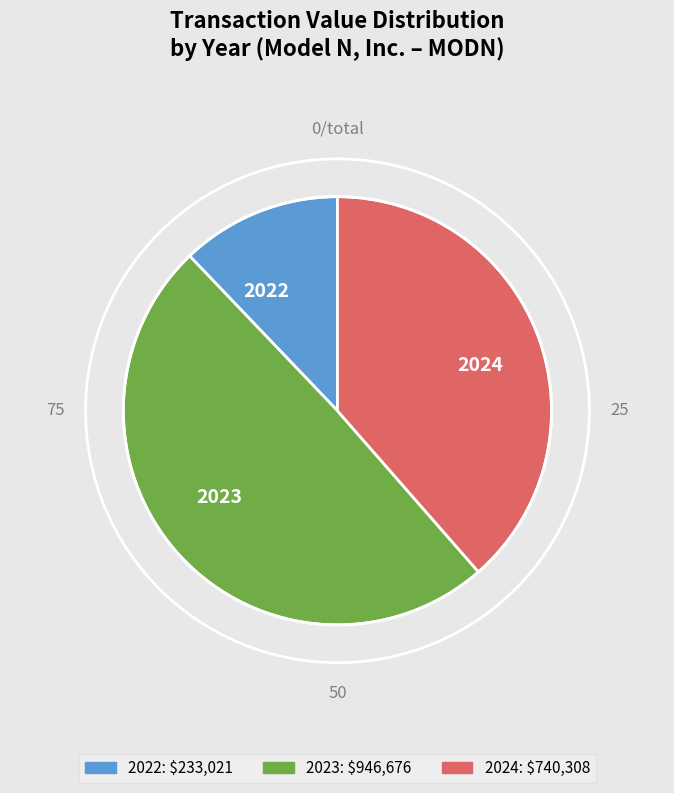

Which slice is the largest?

2023